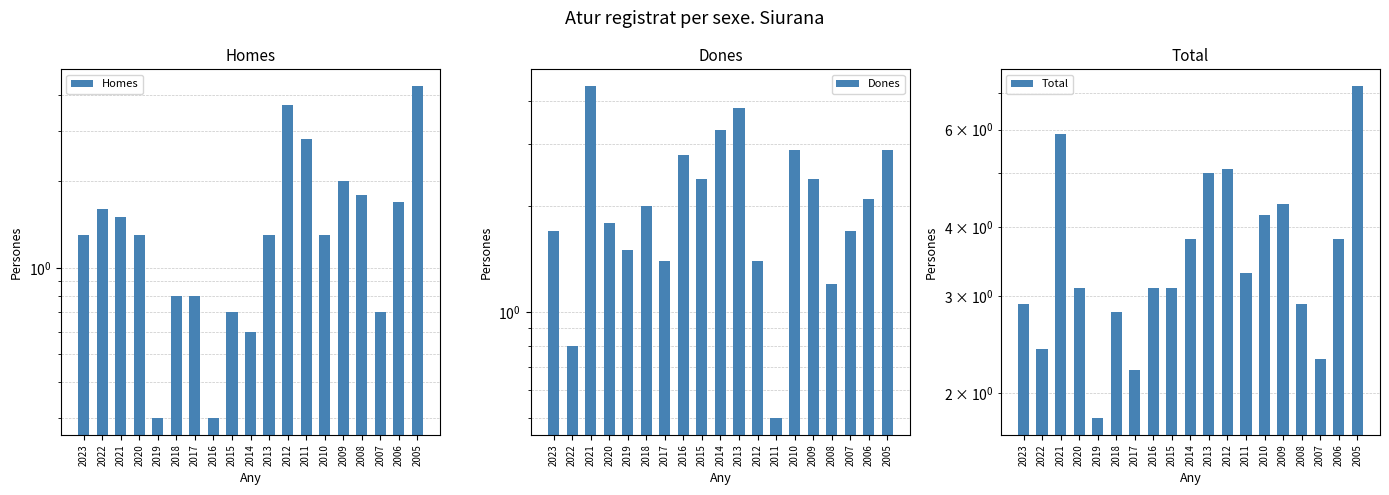

Rank the series by their average value, from highest to lowest.

Total, Dones, Homes